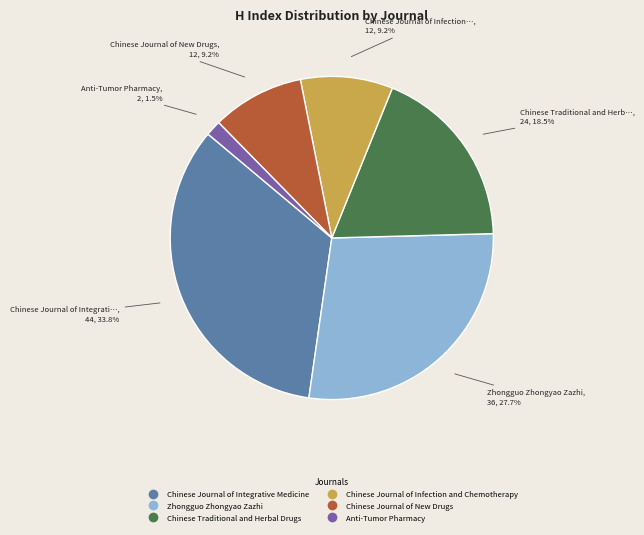

Does Anti-Tumor Pharmacy account for over 50% of the chart?

No